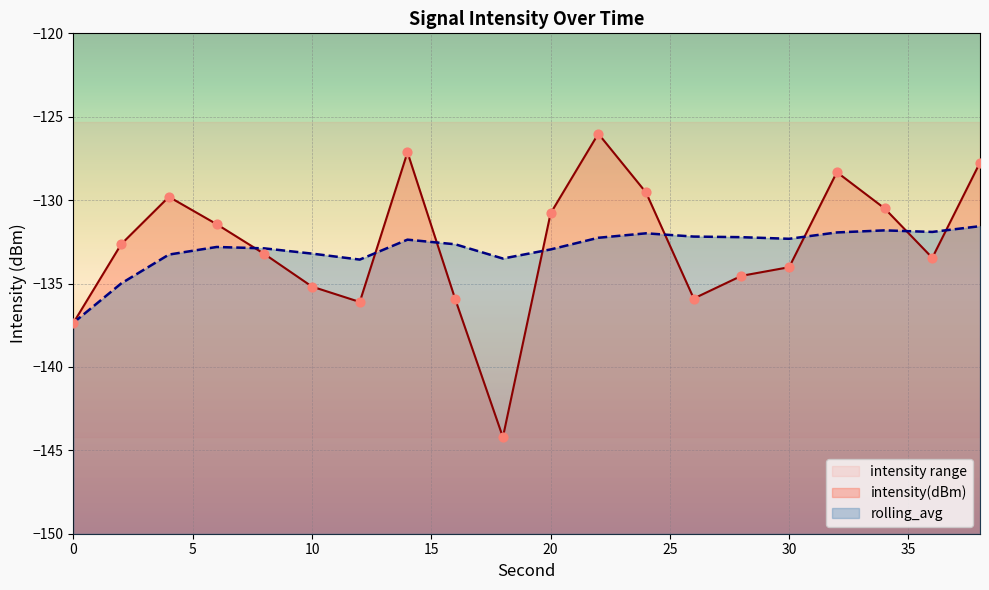

Which series has the widest spread of Y values?

intensity(dBm)